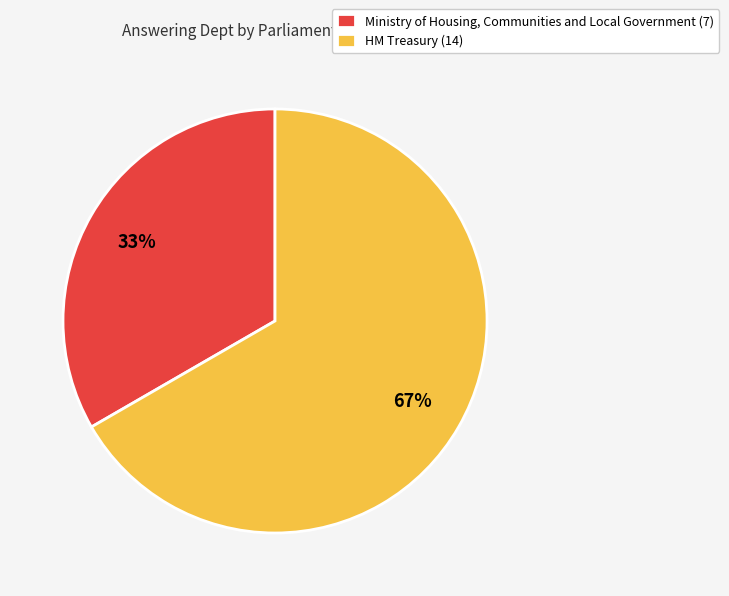

What is the ratio of the value at HM Treasury (14) to the value at Ministry of Housing, Communities and Local Government (7)?

2.0